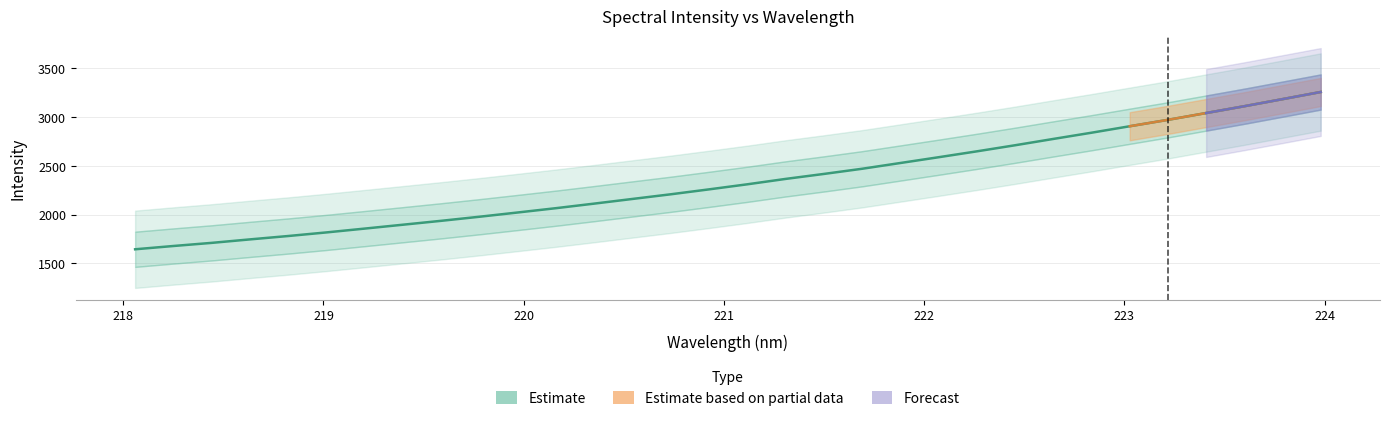

List the labels in order of value, smallest first.

218.0596, 218.2508, 218.442, 218.6332, 218.8244, 219.0156, 219.2067, 219.3979, 219.589, 219.7801, 219.9712, 220.1623, 220.3533, 220.5444, 220.7354, 220.9264, 221.1174, 221.3083, 221.4993, 221.6902, 221.8812, 222.0721, 222.263, 222.4538, 222.6447, 222.8355, 223.0264, 223.2172, 223.408, 223.5987, 223.7895, 223.9802